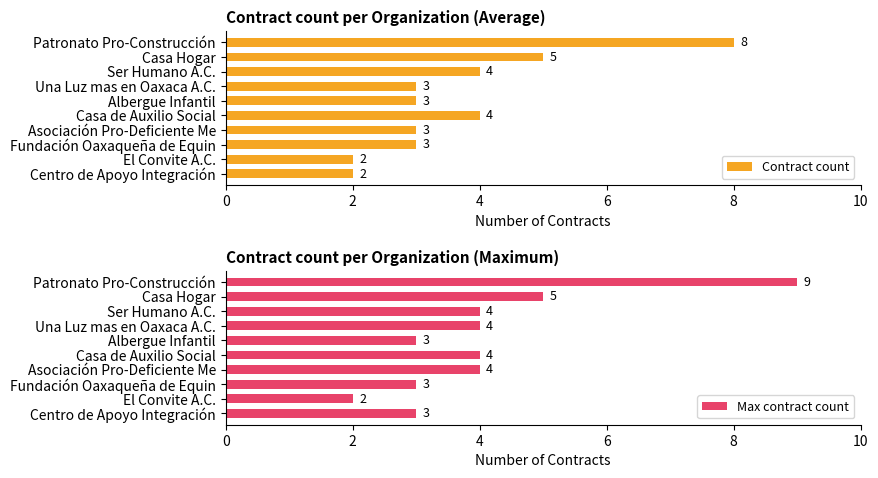

Rank the series by their maximum value, from lowest to highest.

Contract count, Max contract count